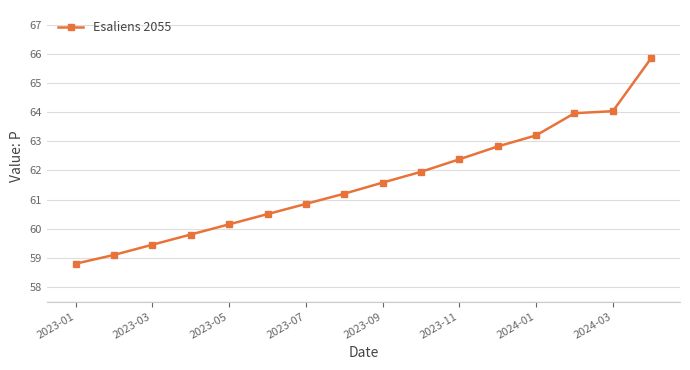

What is the minimum value shown in the chart?

58.8